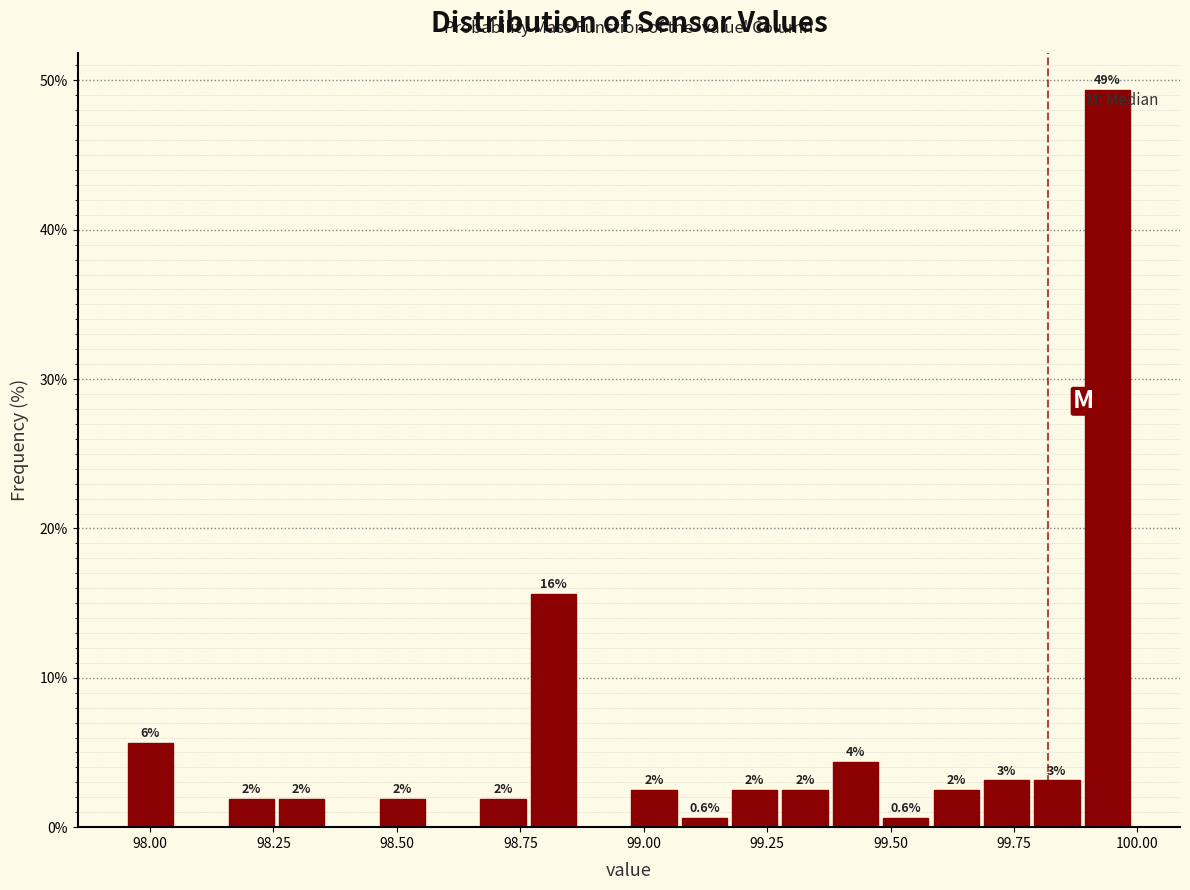

Read against the x-axis, roughly where is the centre of the tallest bar?

99.95